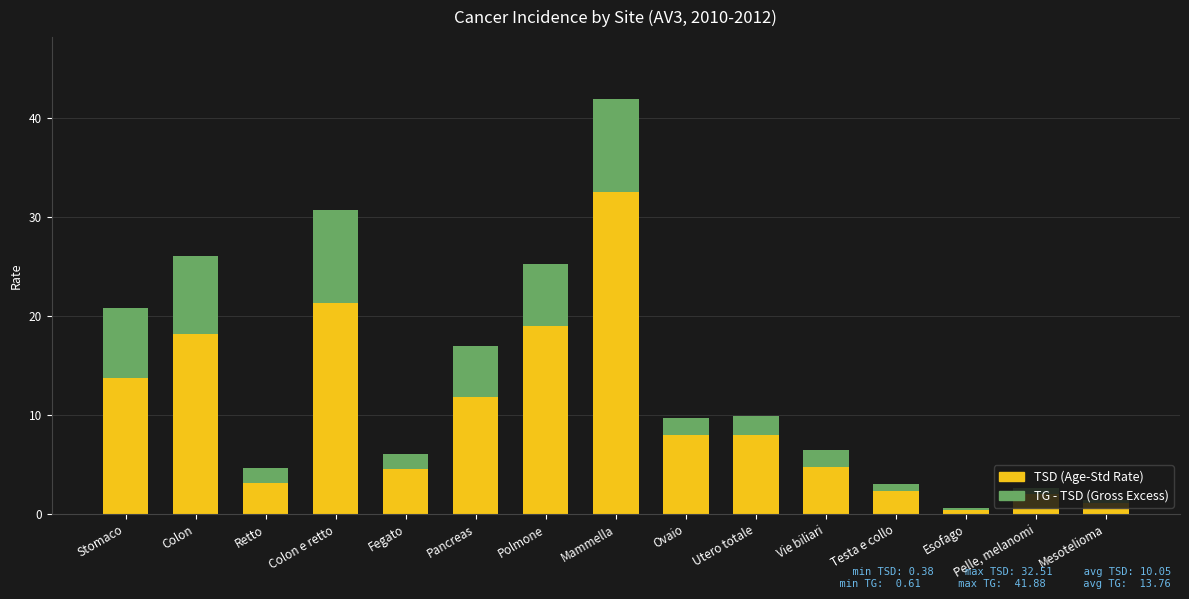

At which category is the sum across all series the highest?

Mammella